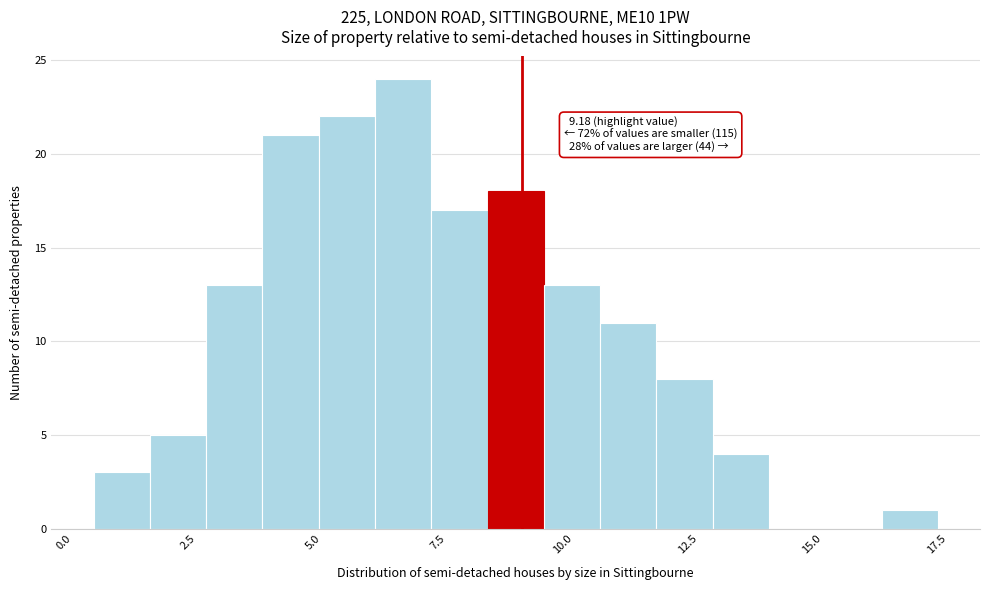

Read against the x-axis, roughly where is the centre of the tallest bar?

7.0